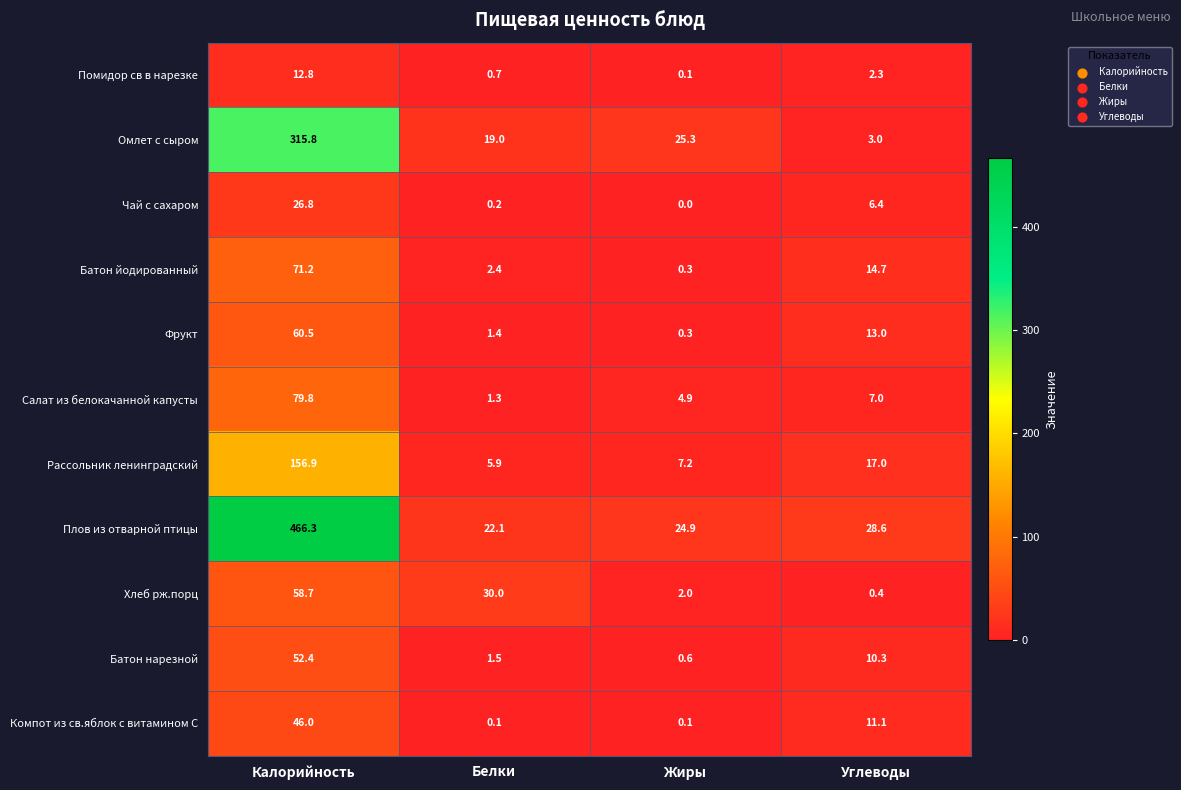

Which category has the lowest value across all series?

Жиры